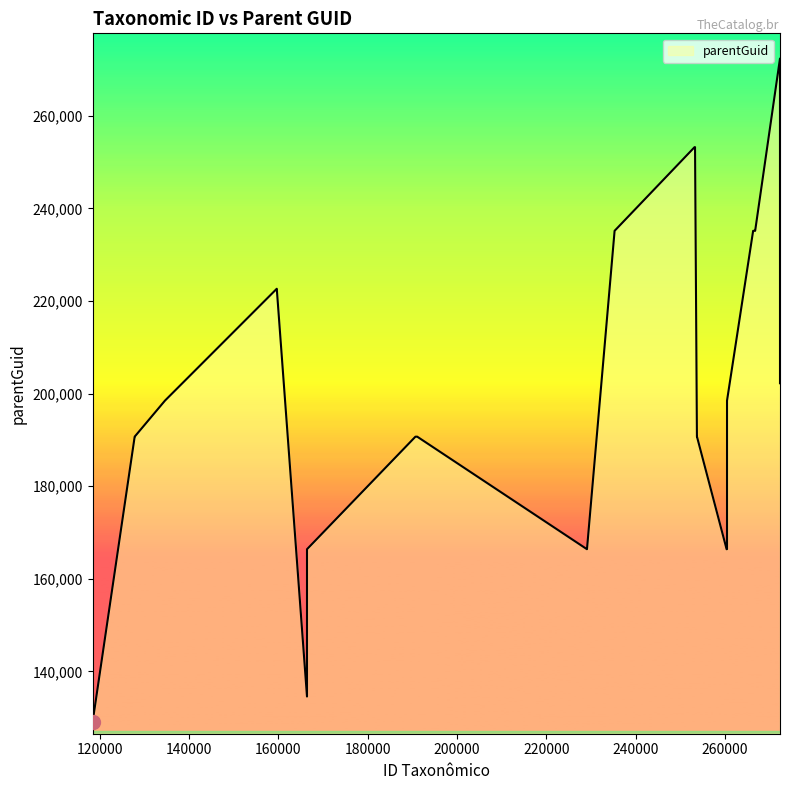

What is the greatest value displayed?

272368